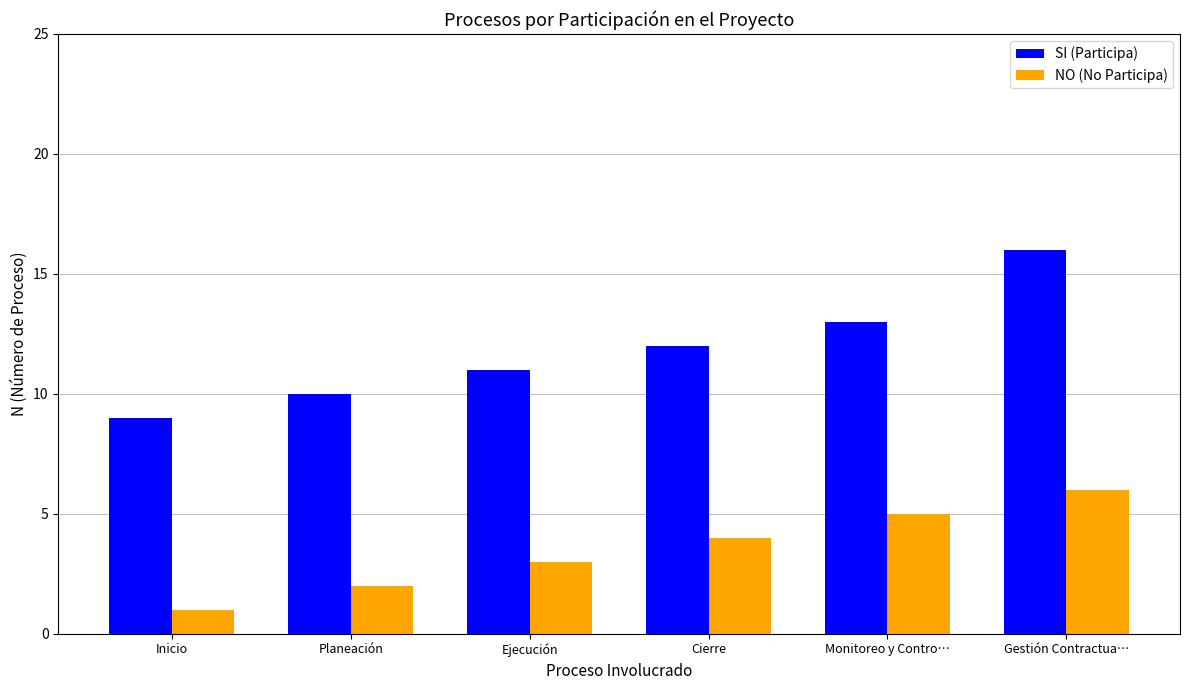

How many values in the NO (No Participa) series are below 4?

3